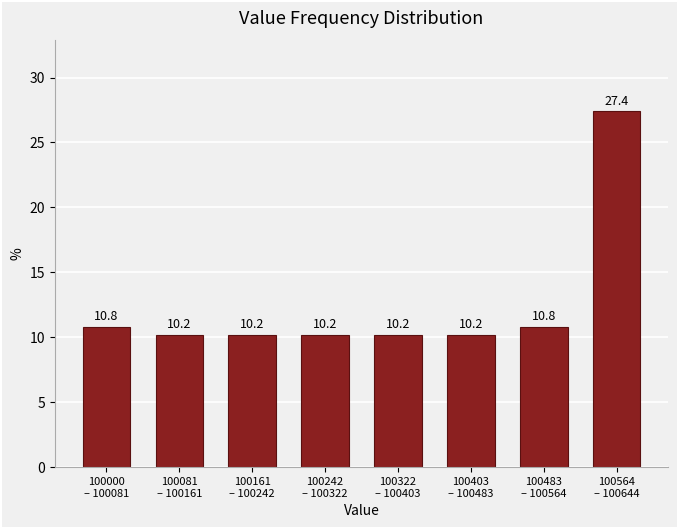

Reading left to right, list all the values displayed in this chart.

10.8	10.2	10.2	10.2	10.2	10.2	10.8	27.4